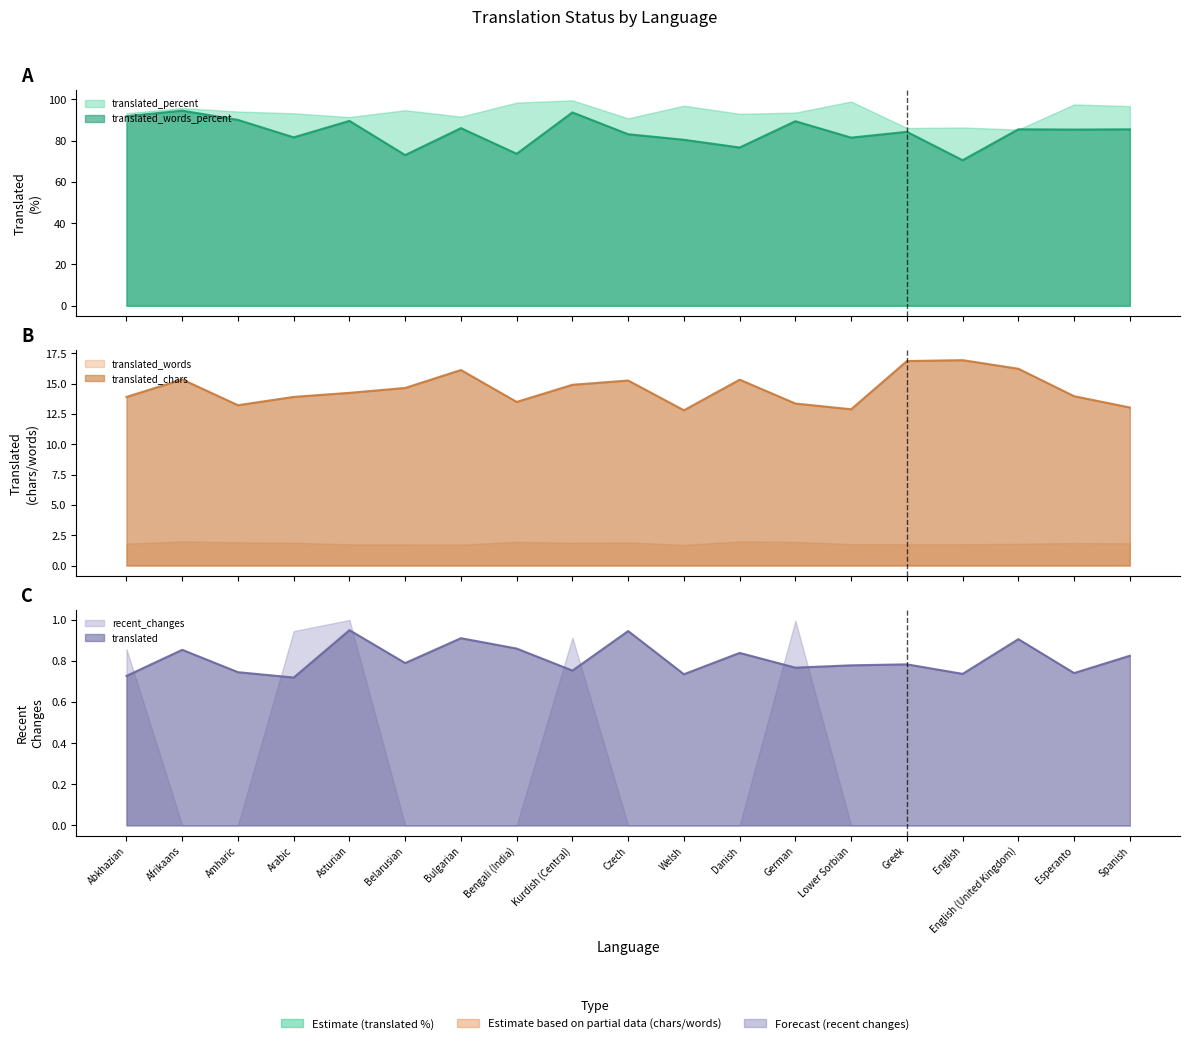

True or false: translated_percent and recent_changes intersect in this chart.

False